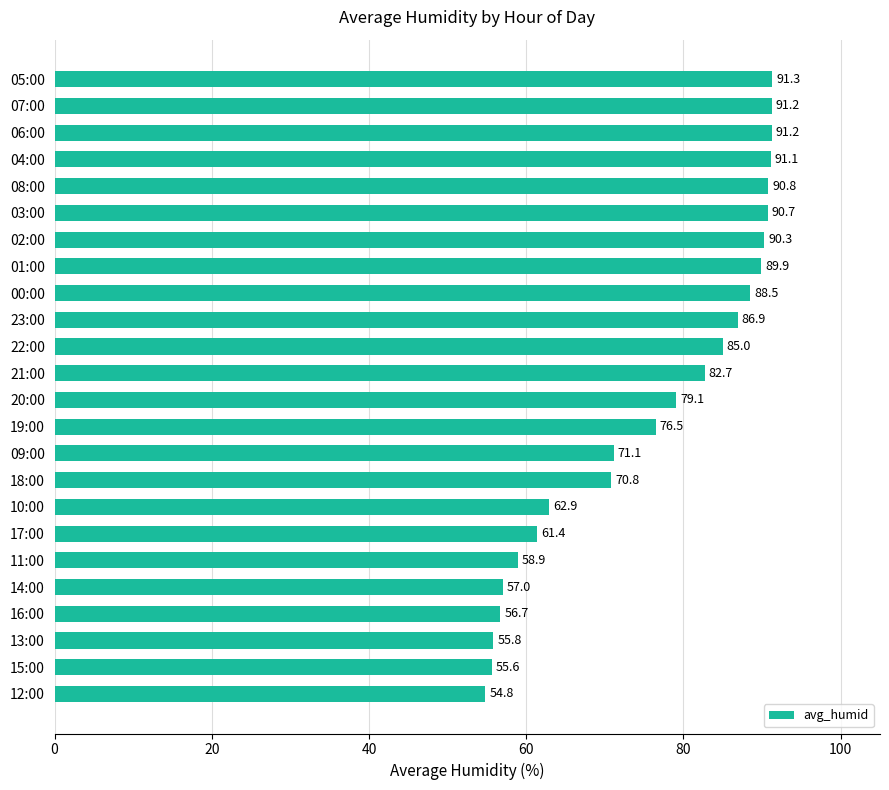

What is the approximate value at 08:00?

90.8